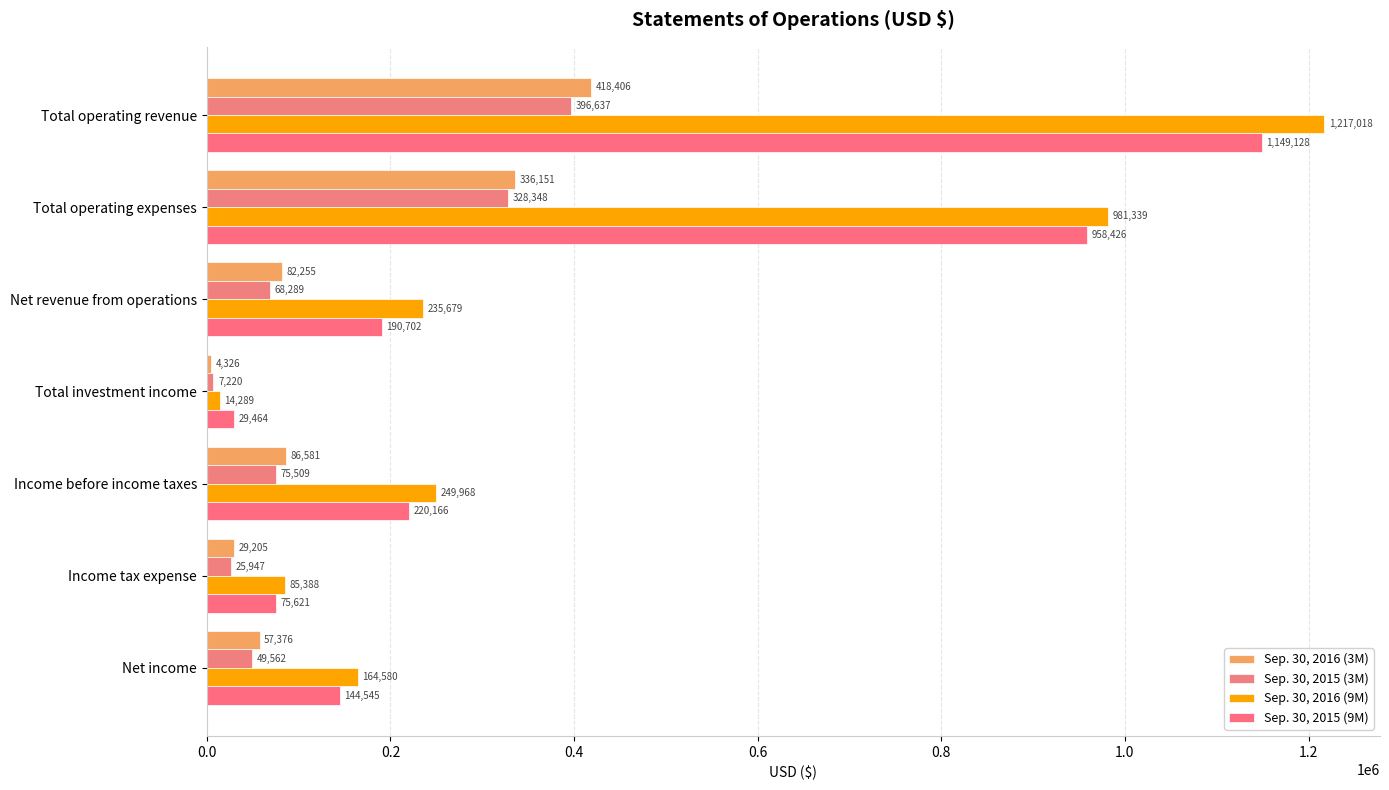

How many values in the Sep. 30, 2015 (3M) series are below 68289?

3